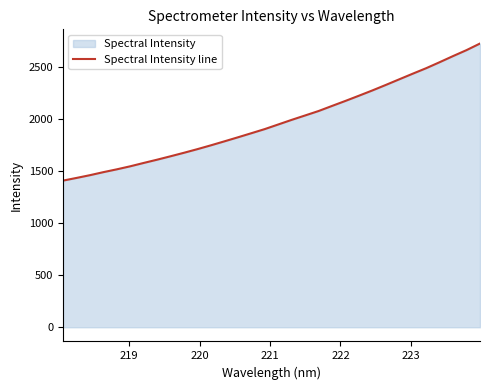

What is the sum of all values?

63273.2